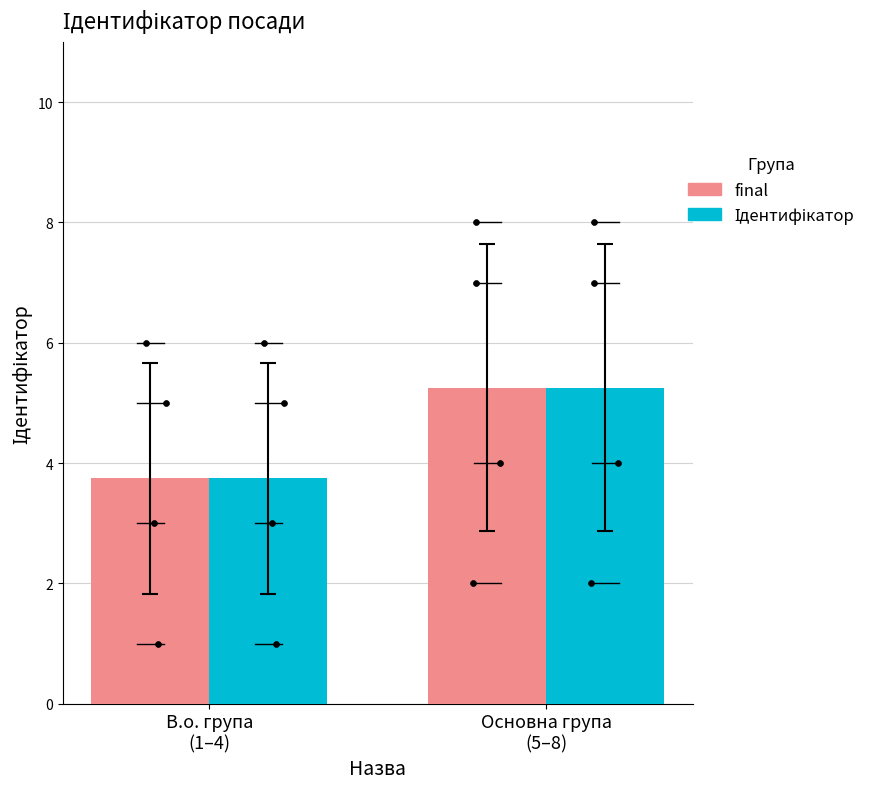

What are all the series names shown in the legend?

final, Ідентифікатор